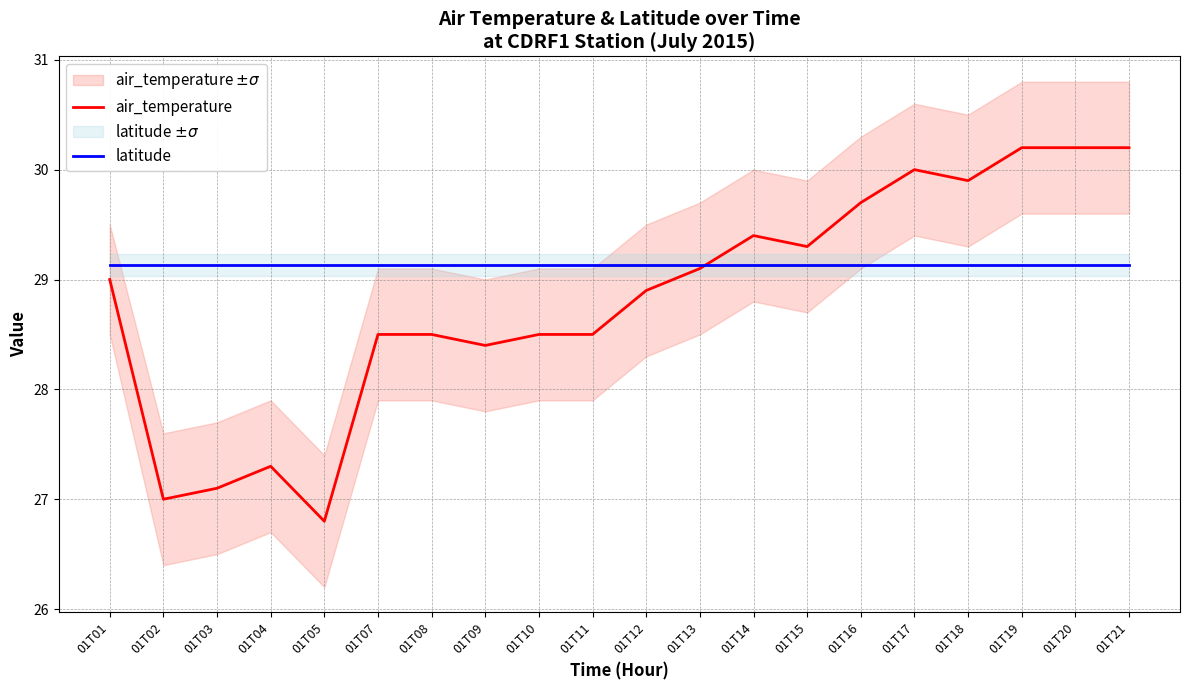

Which series has the largest range (max minus min)?

air_temperature